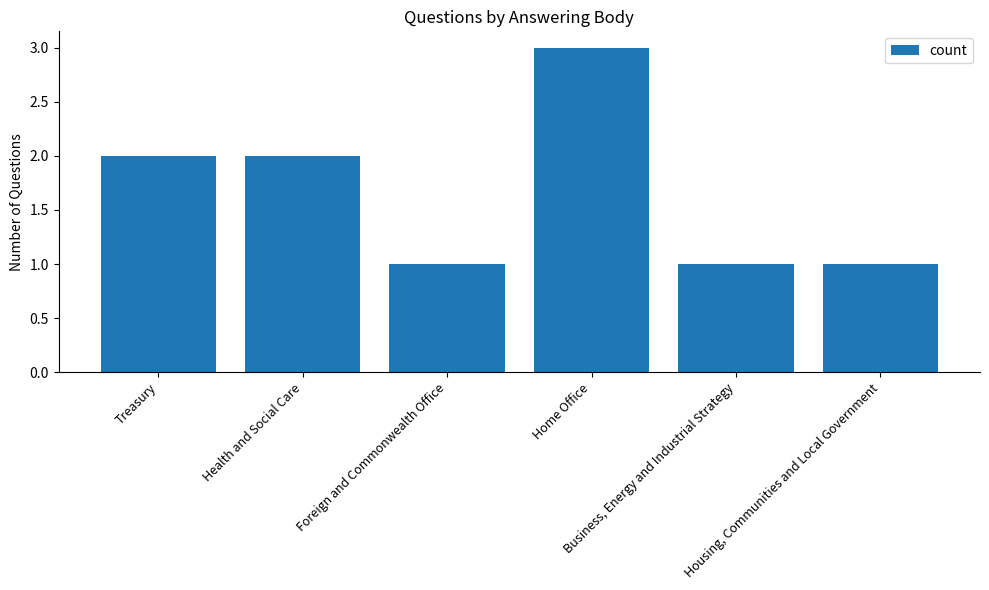

Are the bars horizontal?

No